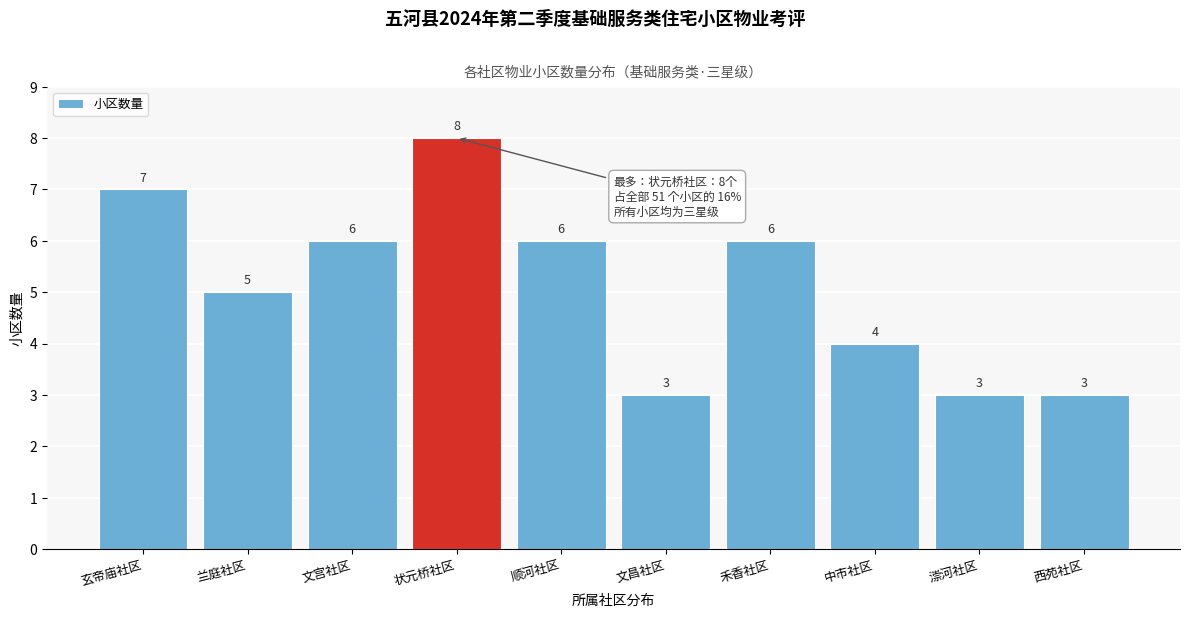

Reading left to right, what are all the values shown in this chart?

玄帝庙社区=7	兰庭社区=5	文宫社区=6	状元桥社区=8	顺河社区=6	文昌社区=3	禾香社区=6	中市社区=4	漴河社区=3	西苑社区=3